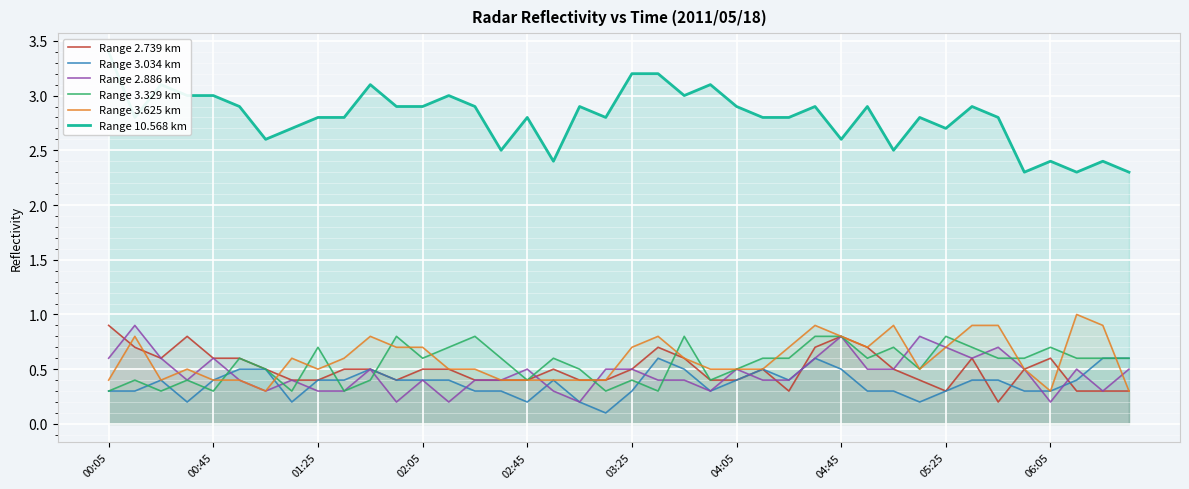

The Range 3.625 km series shows 0.3 at 04:05. True or false?

False